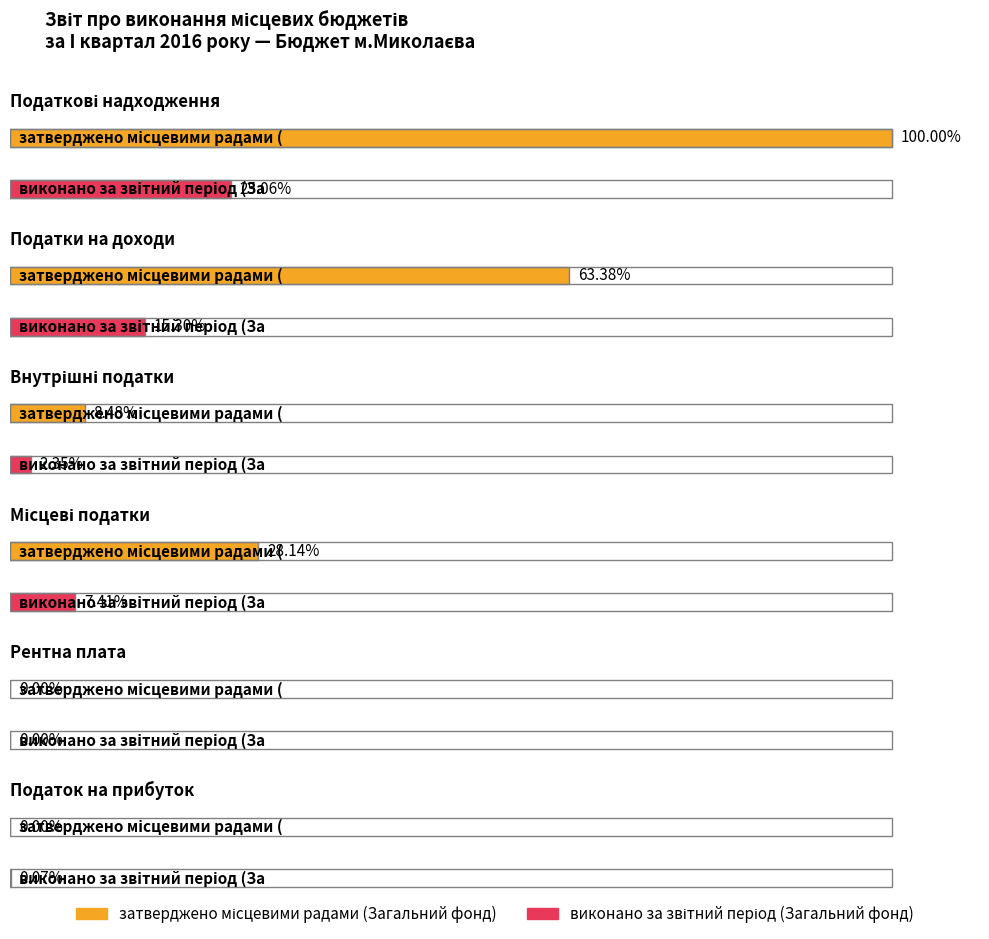

Reading left to right, extract all data points from this chart.

затверджено місцевими радами (Загальний фонд): 1392190000.0	882400000.0	118000000.0	391790000.0	0.0	0.0
виконано за звітний період (Загальний фонд): 348854745.4	212938179.7	32704431.8	103211864.9	269.0	998159.8